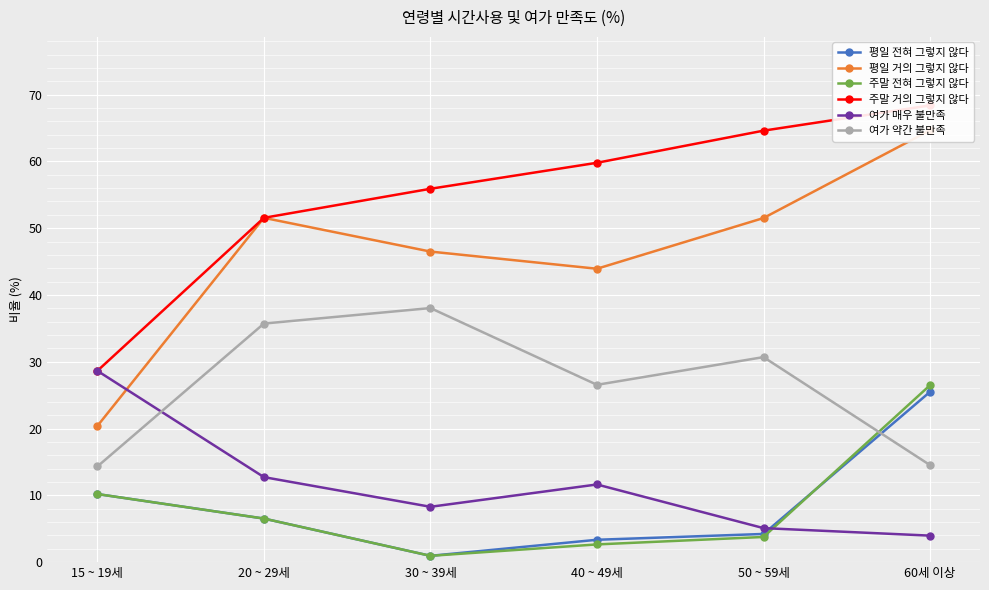

True or false: 여가 약간 불만족 has more than 1 interior local peaks.

True